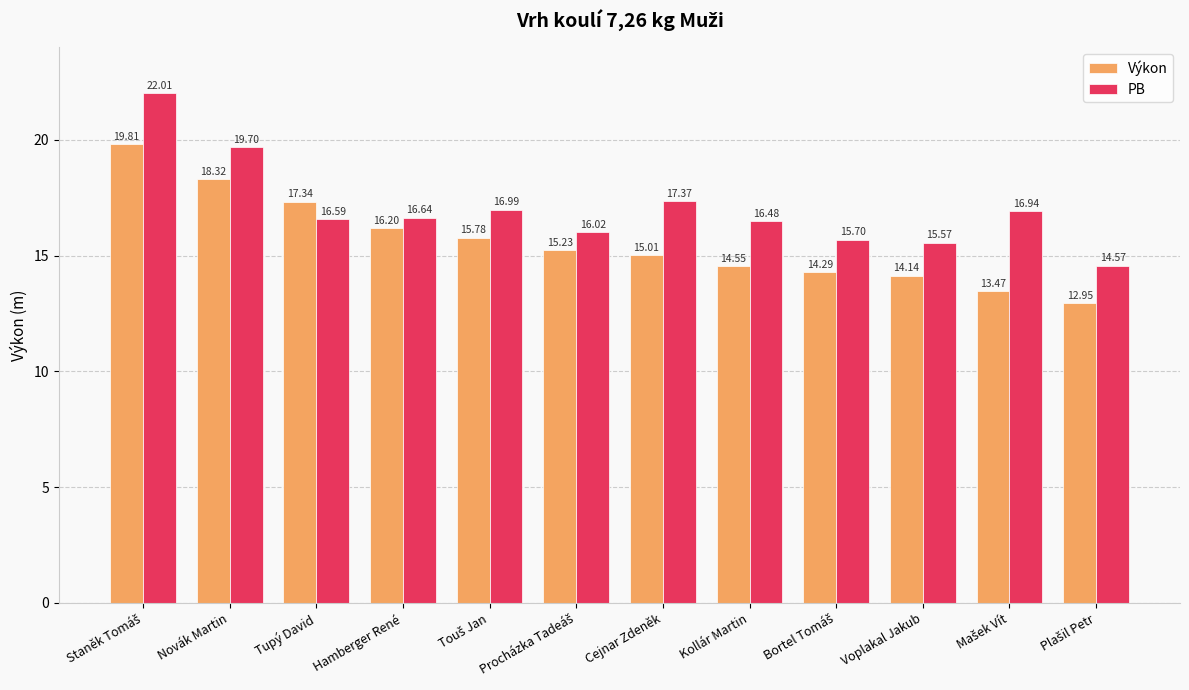

What is the sum of all PB values?

204.6